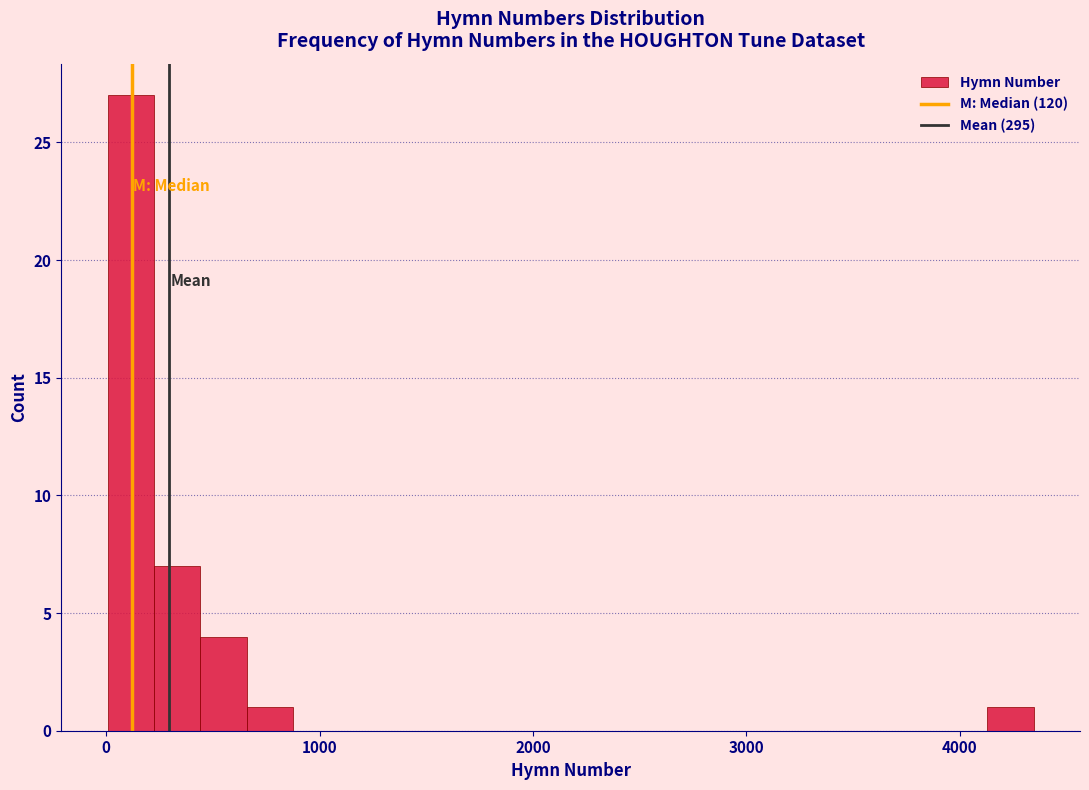

Read against the x-axis, roughly where is the centre of the tallest bar?

100